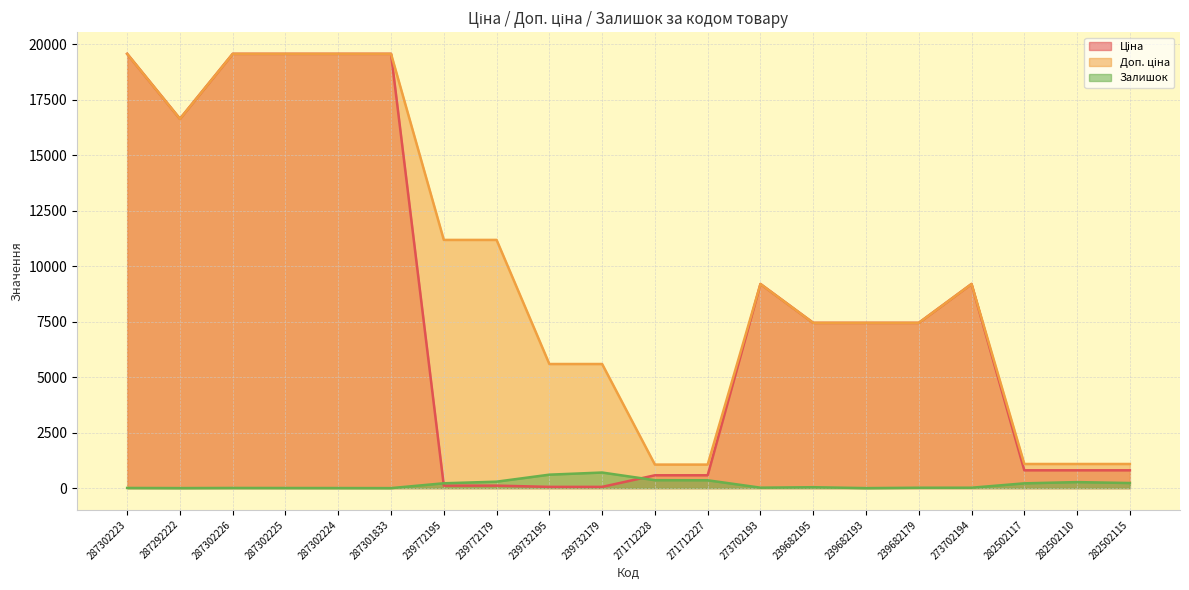

True or false: Доп. ціна has a value of 5591.0 at 239732179.

True